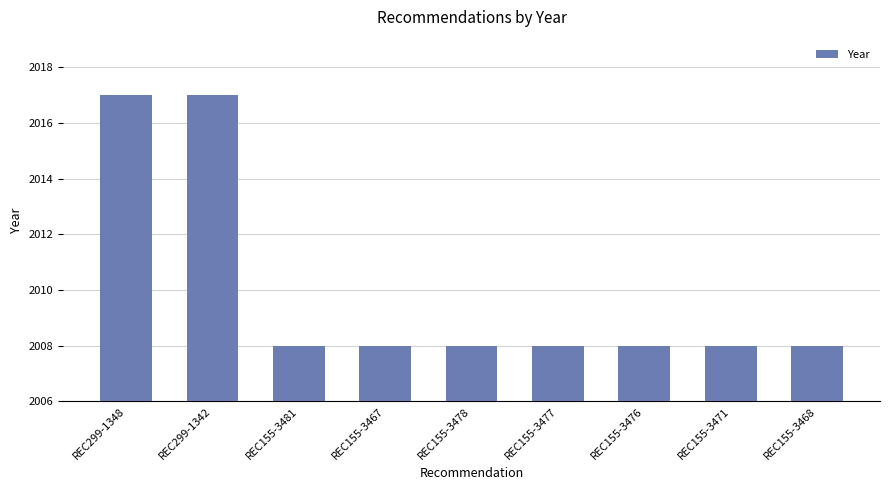

Is it true that the value at REC155-3467 is 2008?

True